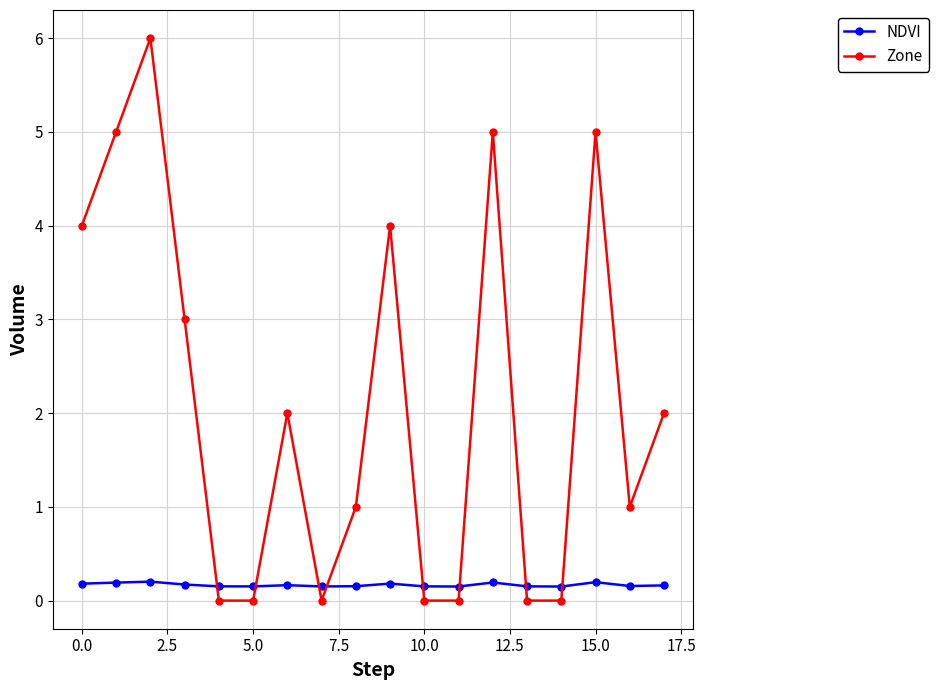

Which series has the largest total across all categories?

Zone